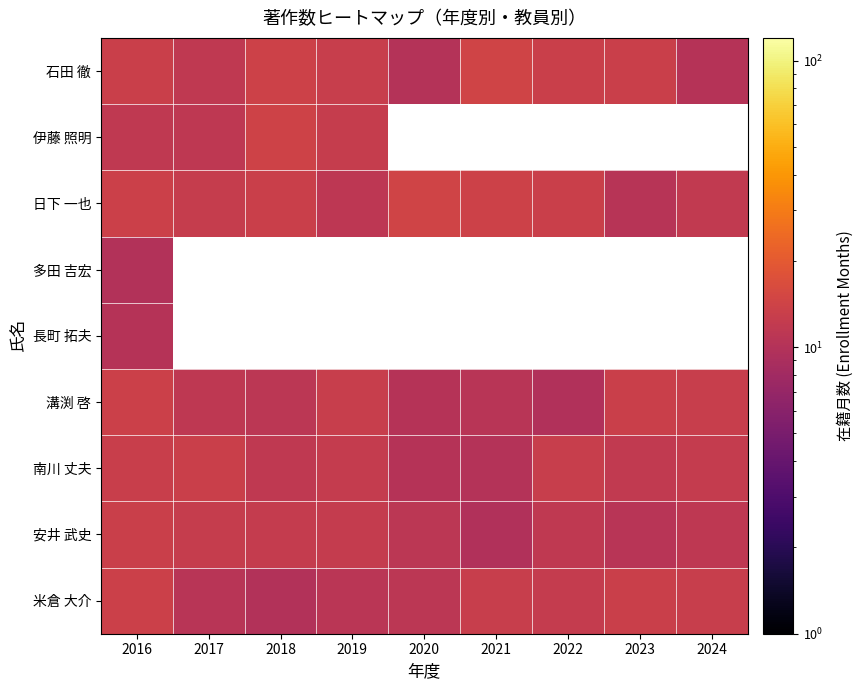

At how many categories does at least one series exceed 13?

7